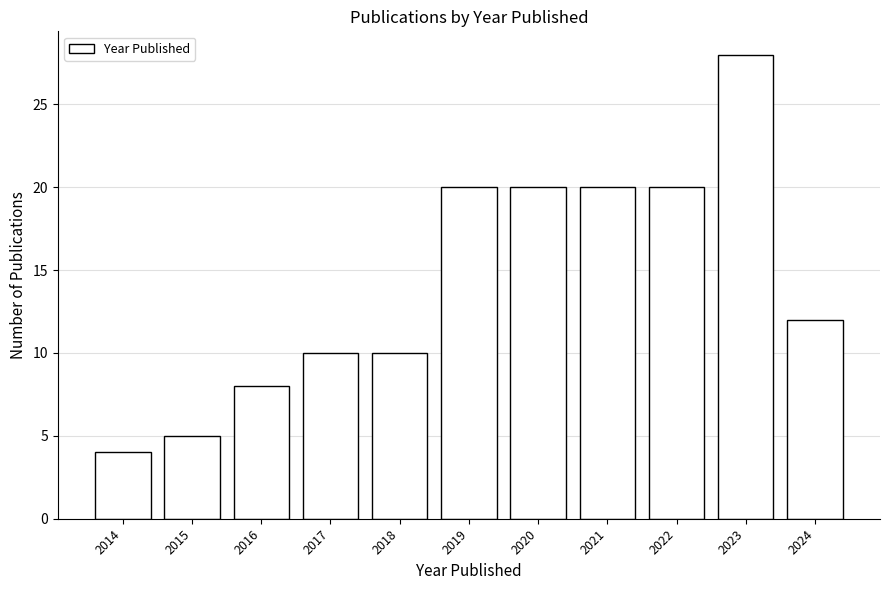

Reading right to left, what are all the values shown in this chart?

12	28	20	20	20	20	10	10	8	5	4